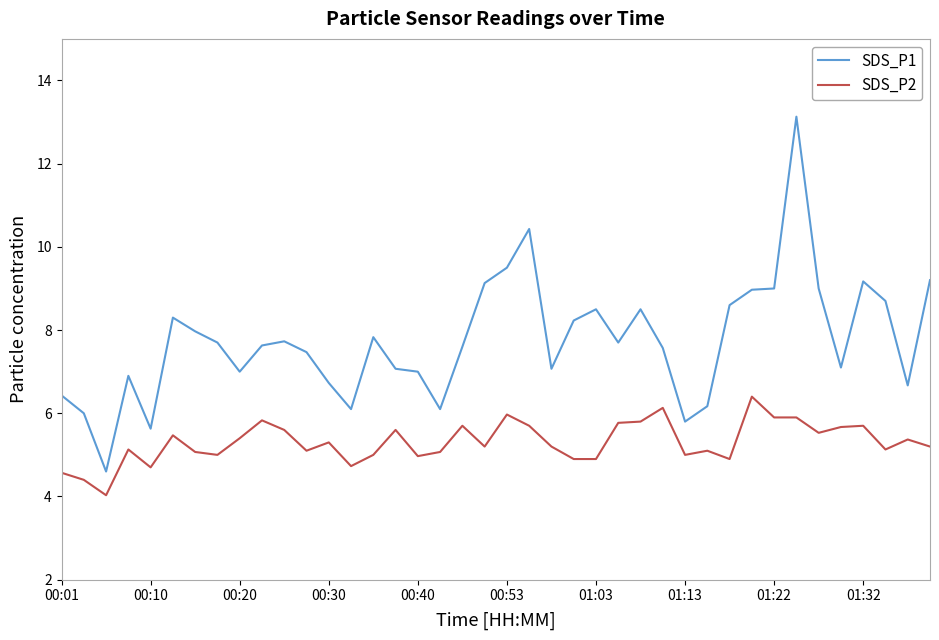

How many distinct data groups are displayed?

2